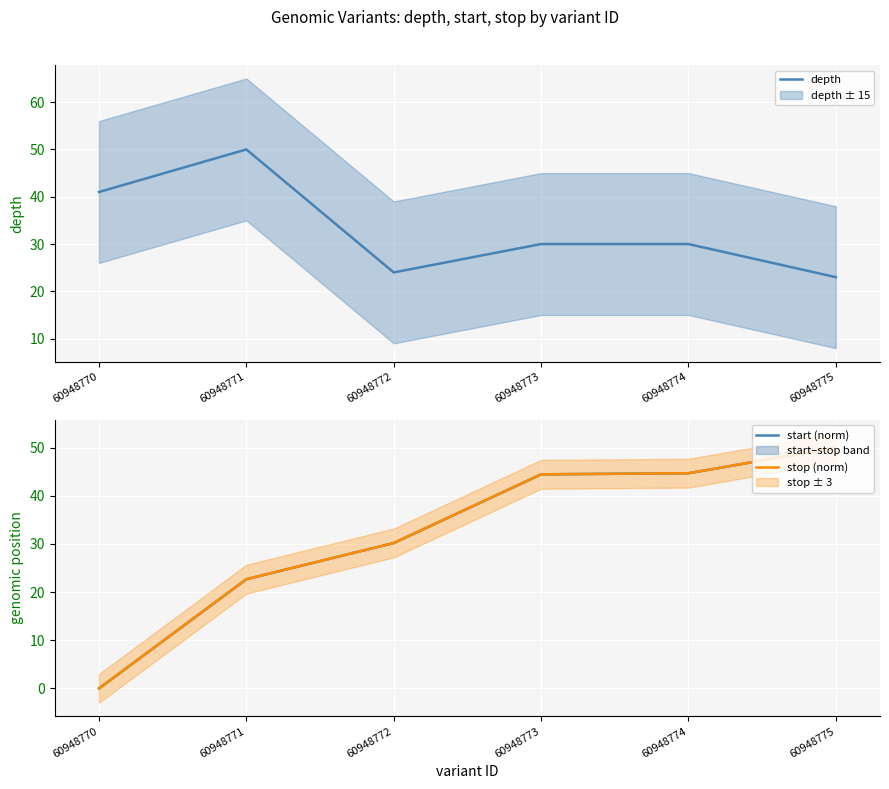

What is the approximate value of stop (norm) at 60948772?

30.2